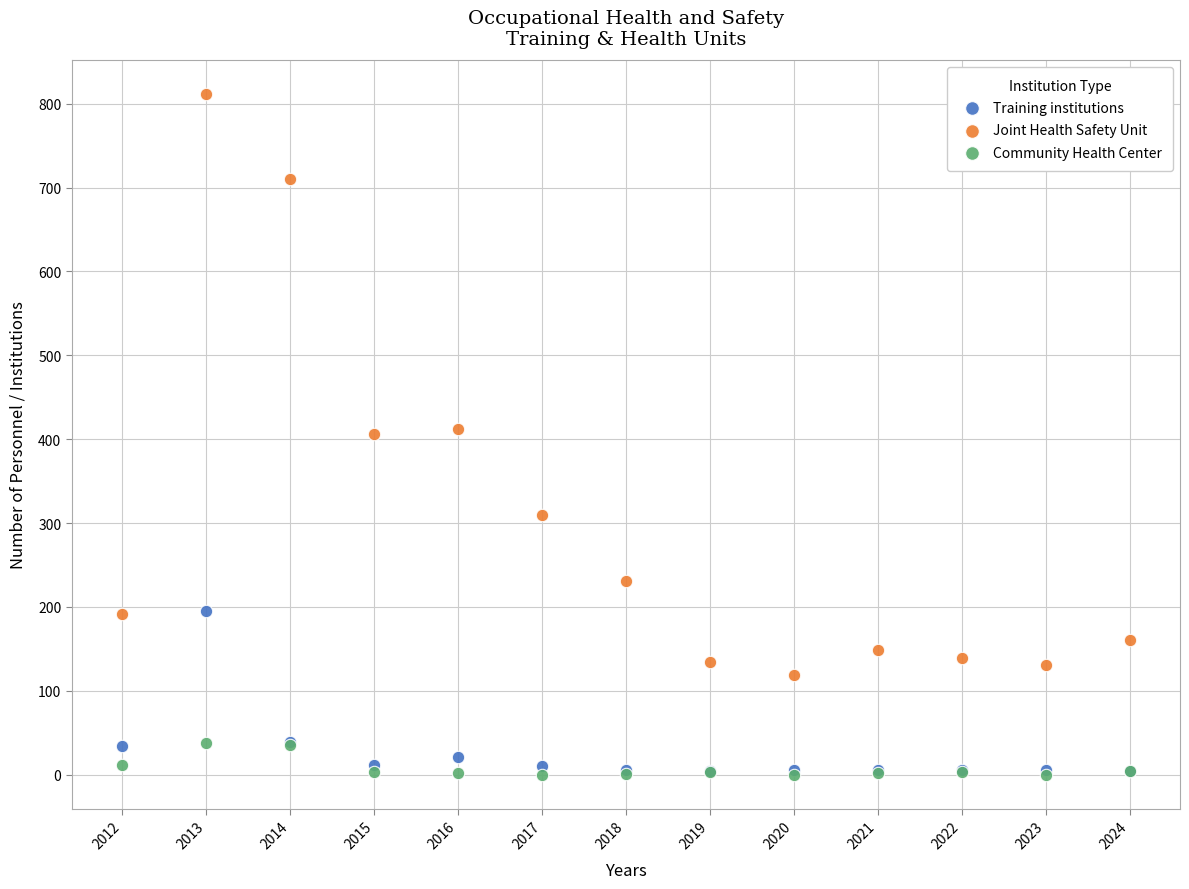

What are all the series names shown in the legend?

Training institutions, Joint Health Safety Unit, Community Health Center